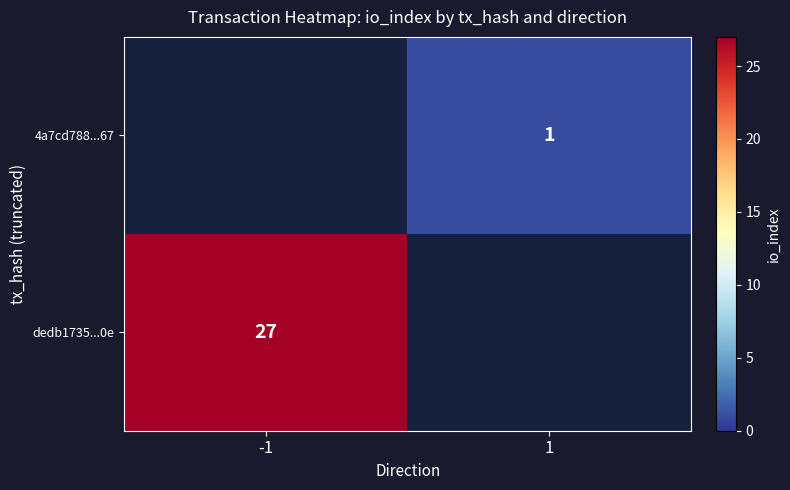

Which label corresponds to the smallest value in the chart?

1